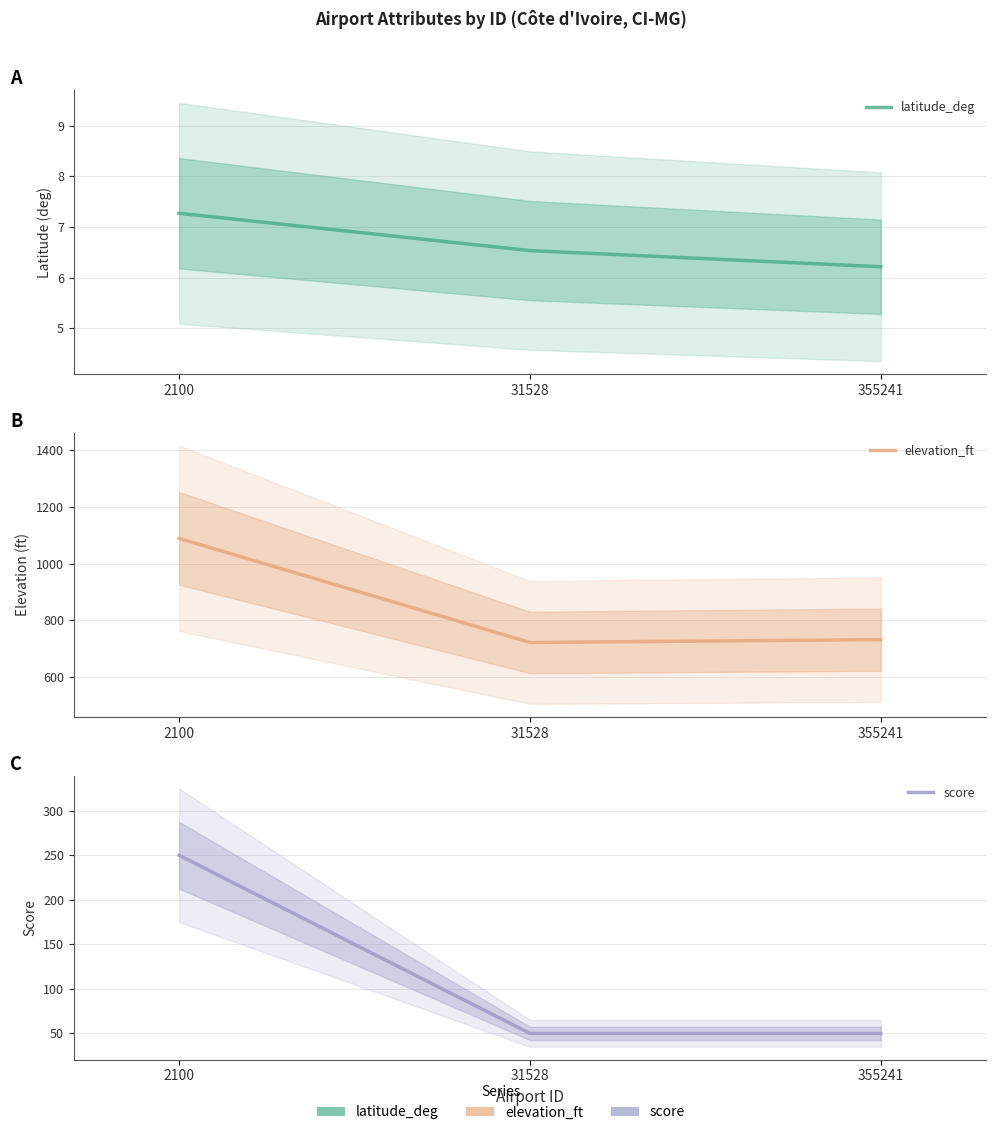

Is the value of latitude_deg at 2100 greater than the value of score at 2100?

No